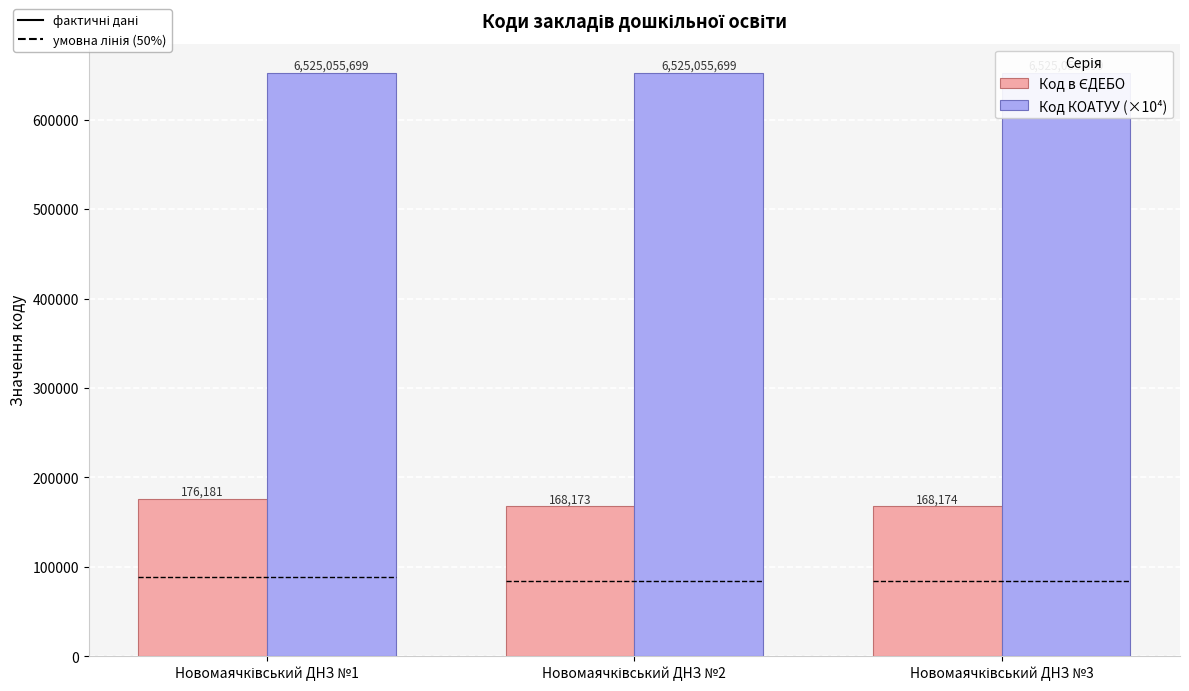

Reading right to left, what are all the values shown in this chart?

Код в ЄДЕБО: 168174.0	168173.0	176181.0
Код КОАТУУ (×10⁴): 652505.6	652505.6	652505.6